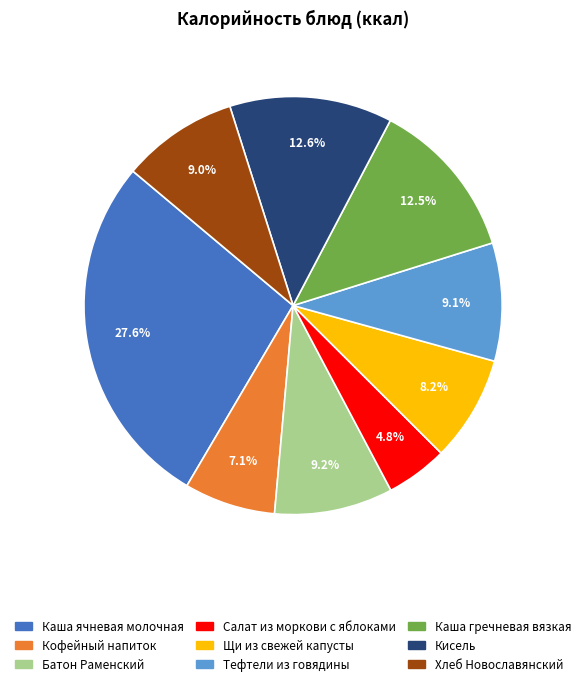

To the nearest percent, what is the difference between the Салат из моркови с яблоками and Каша гречневая вязкая slice percentages?

8%